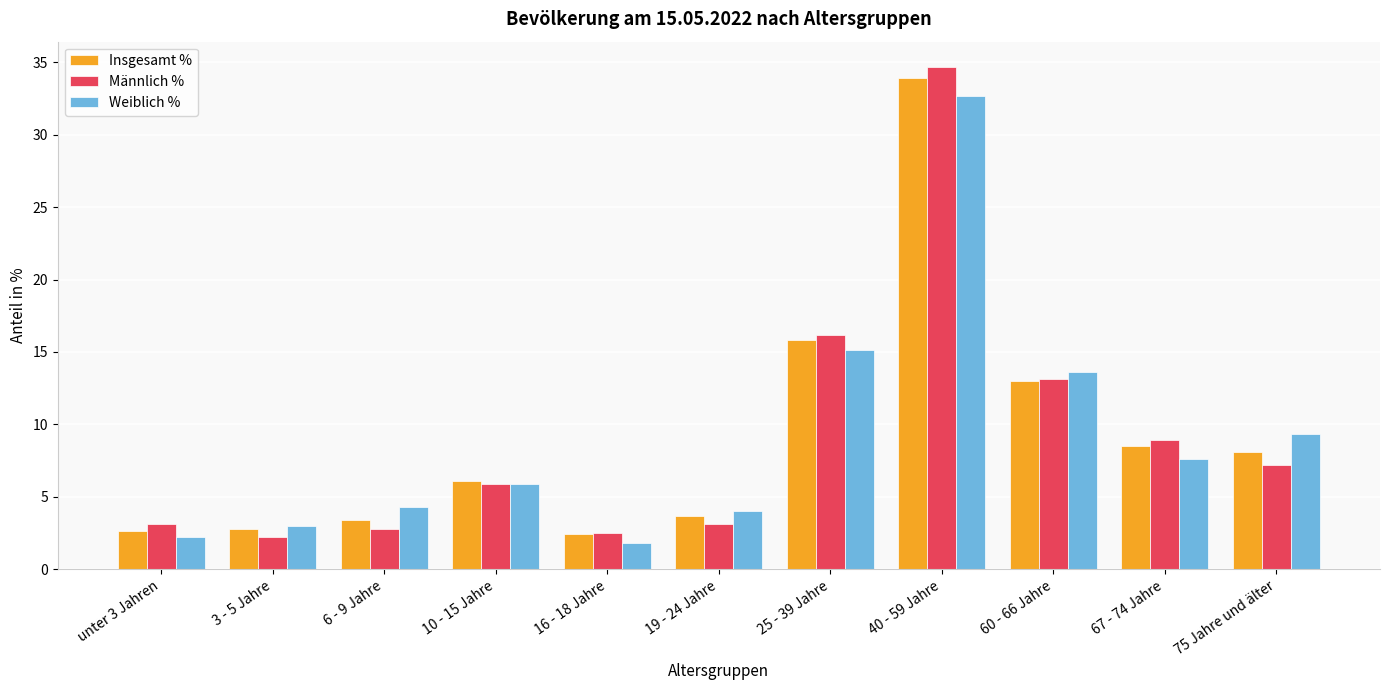

Which series changed the most between 19 - 24 Jahre and 40 - 59 Jahre?

Männlich %